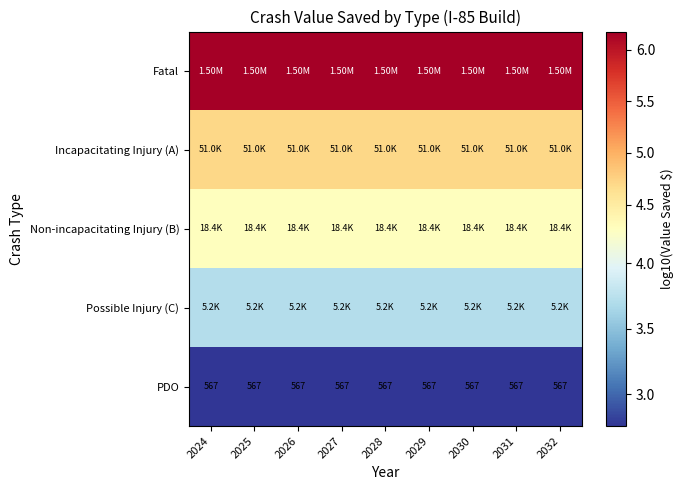

What is the total value across all series at 2027?

21.6